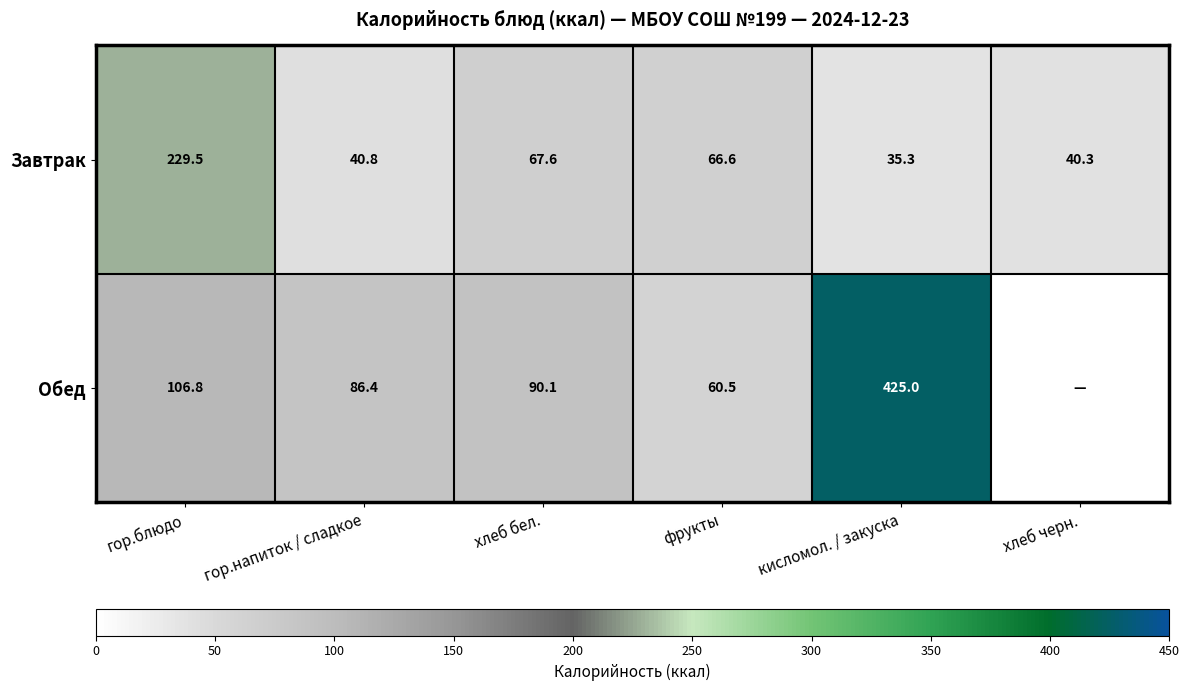

At which category is the sum across all series the highest?

кисломол. / закуска